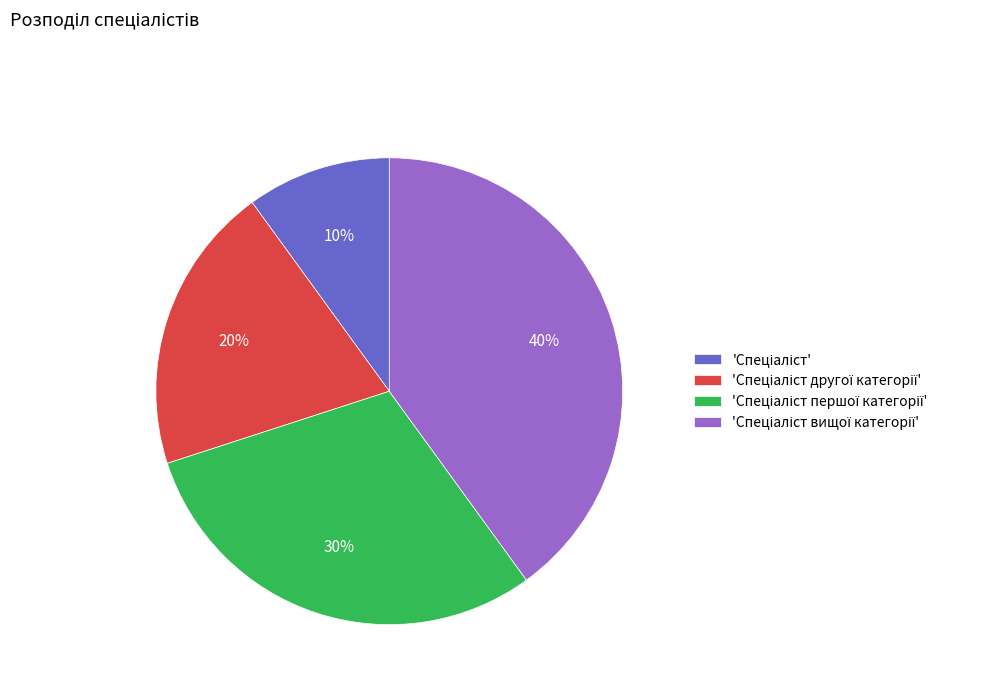

To the nearest percent, what is the difference between the largest and smallest slice percentages?

30%